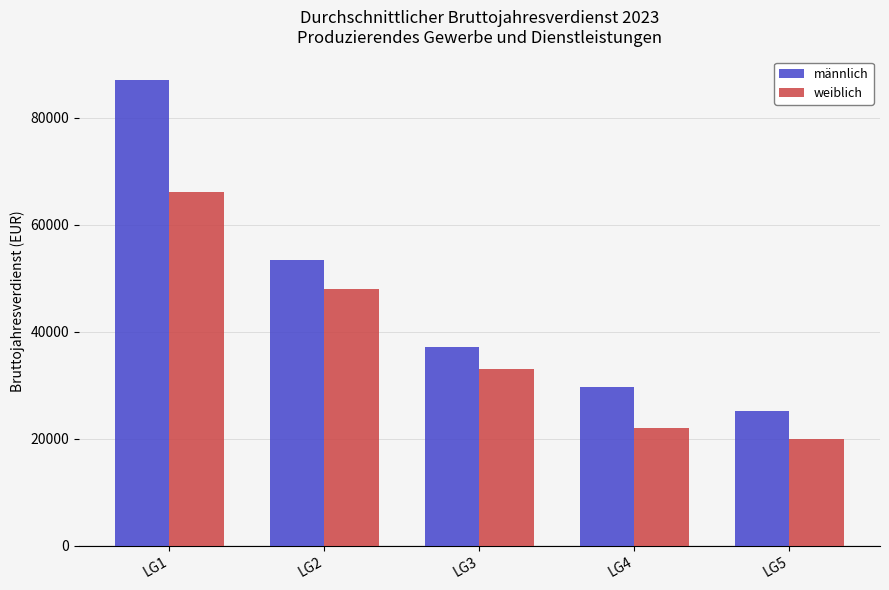

What is the approximate value of männlich at LG3, to the nearest 100?

37100